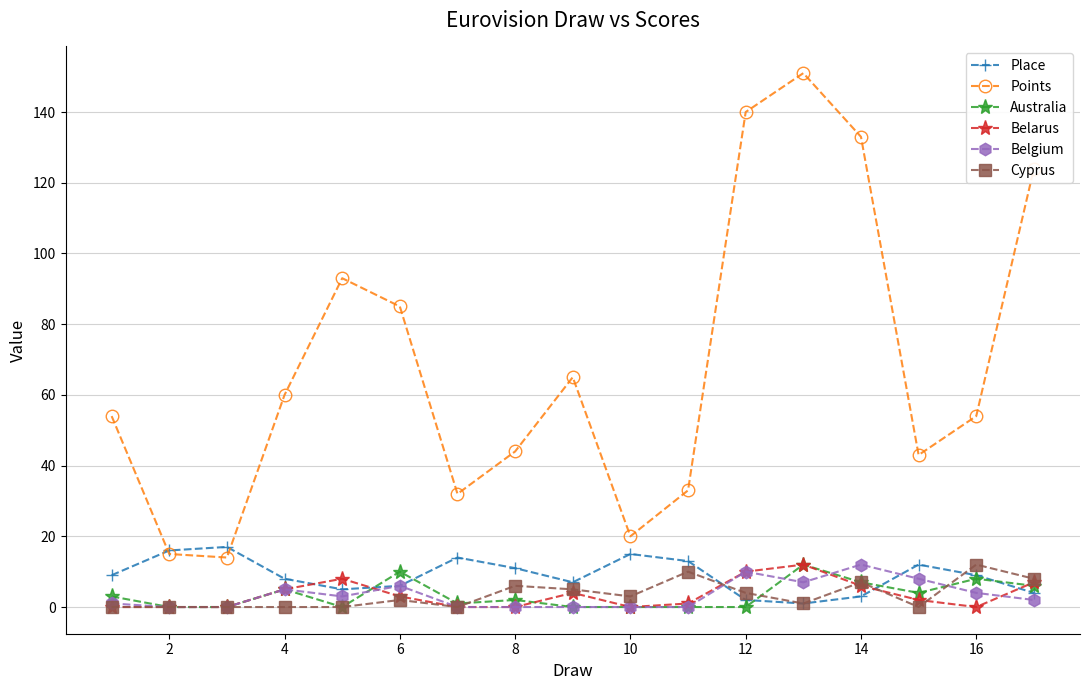

How many interior local valleys does the Points series have?

4